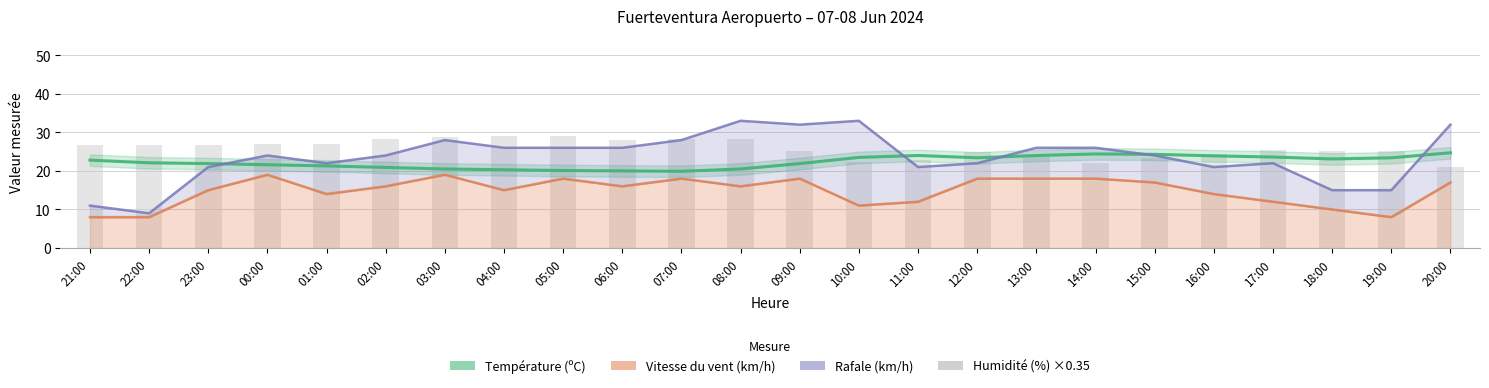

Rank the series by their maximum value, from highest to lowest.

Rafale (km/h), Humidité (%) ×0.35, Température (ºC), Vitesse du vent (km/h)